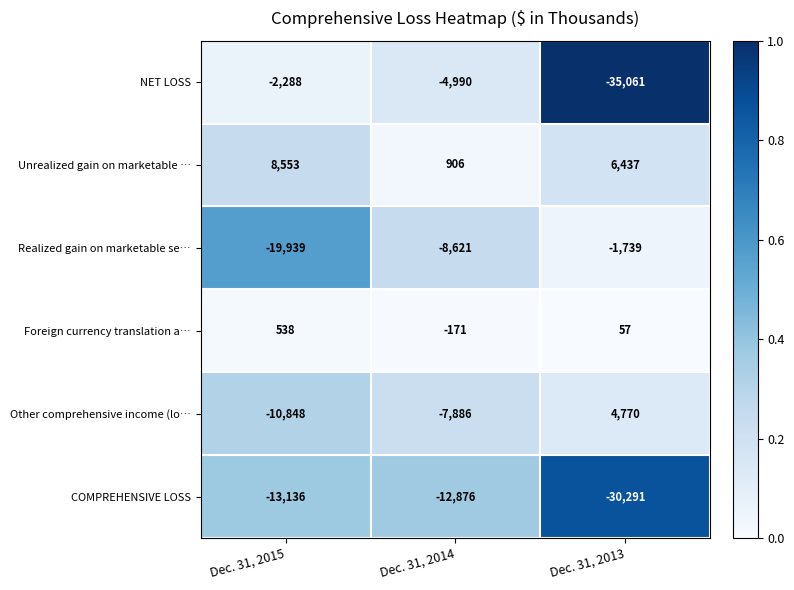

Reading left to right, list all the values displayed in this chart.

NET LOSS: -2288	-4990	-35061
Unrealized gain on marketable …: 8553	906	6437
Realized gain on marketable se…: -19939	-8621	-1739
Foreign currency translation a…: 538	-171	57
Other comprehensive income (lo…: -10848	-7886	4770
COMPREHENSIVE LOSS: -13136	-12876	-30291